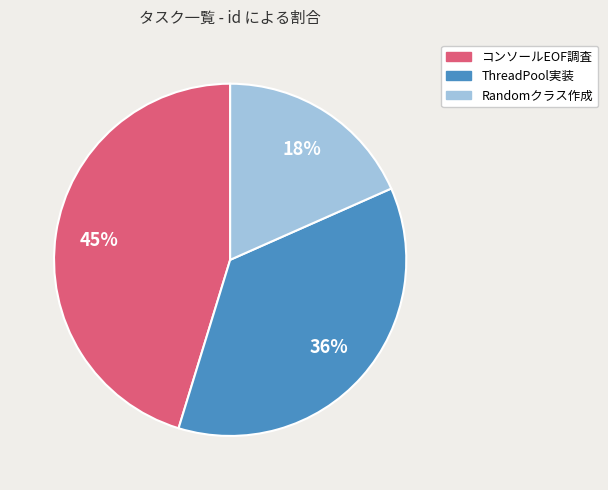

What is the smallest slice in the pie chart?

Randomクラス作成